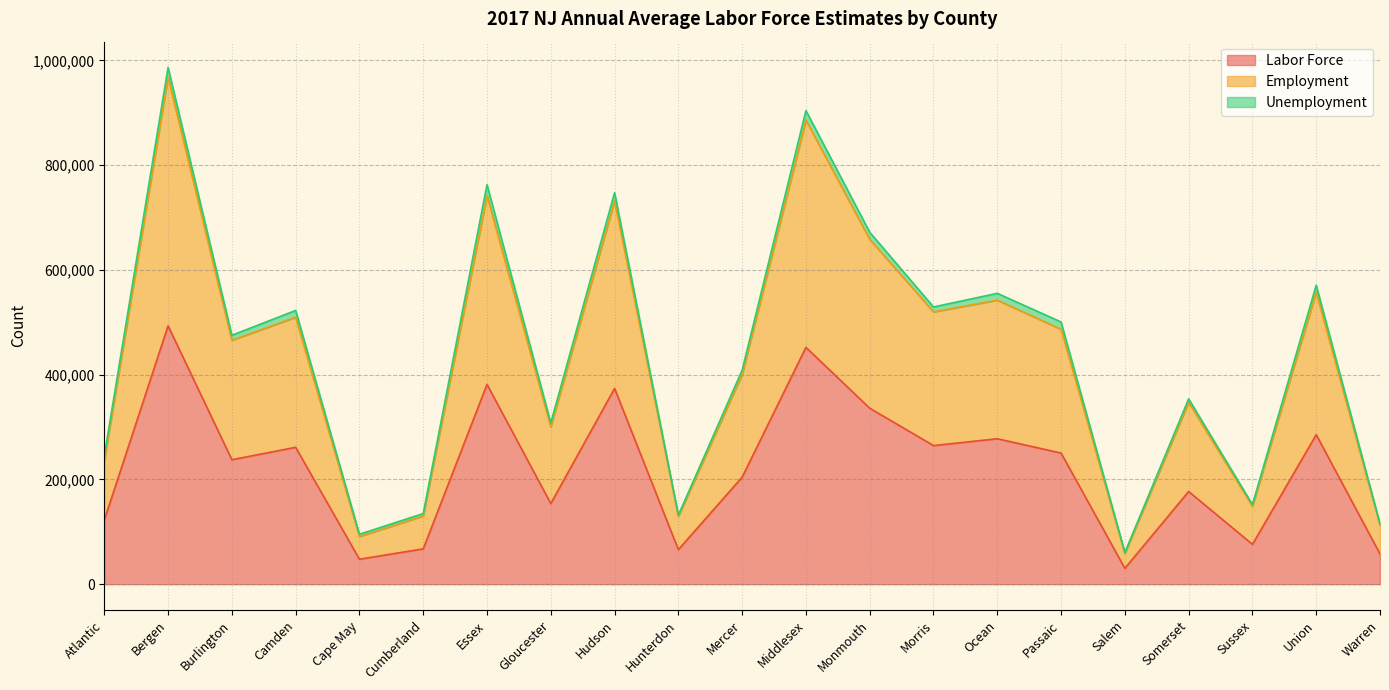

True or false: Labor Force has more than 2 points higher than both neighbors.

True